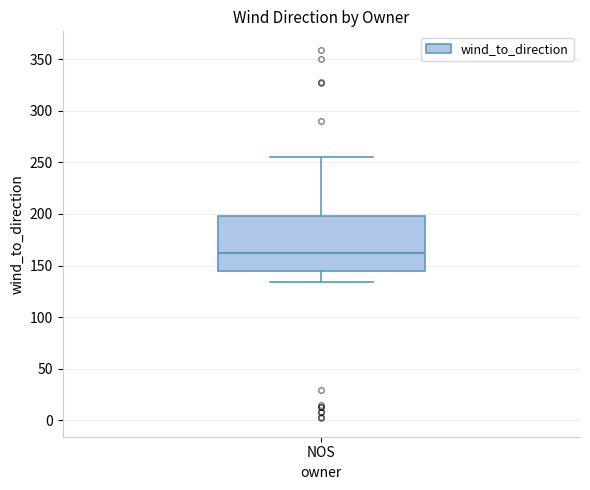

Transcribe this box plot: give where the median line is, the range the box spans, and where the two whiskers end, as read against the y-axis. The values are not printed on the chart, so give them approximately, as read against the axis.

median 160, box 145 to 200, whiskers 135 to 255